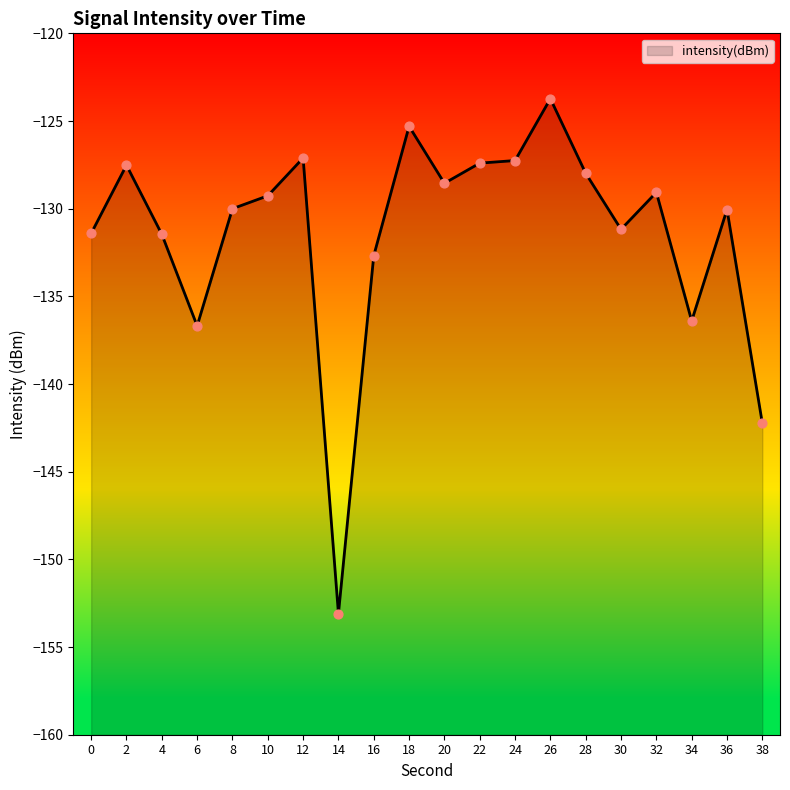

Between 14 and 4, which is larger?

4